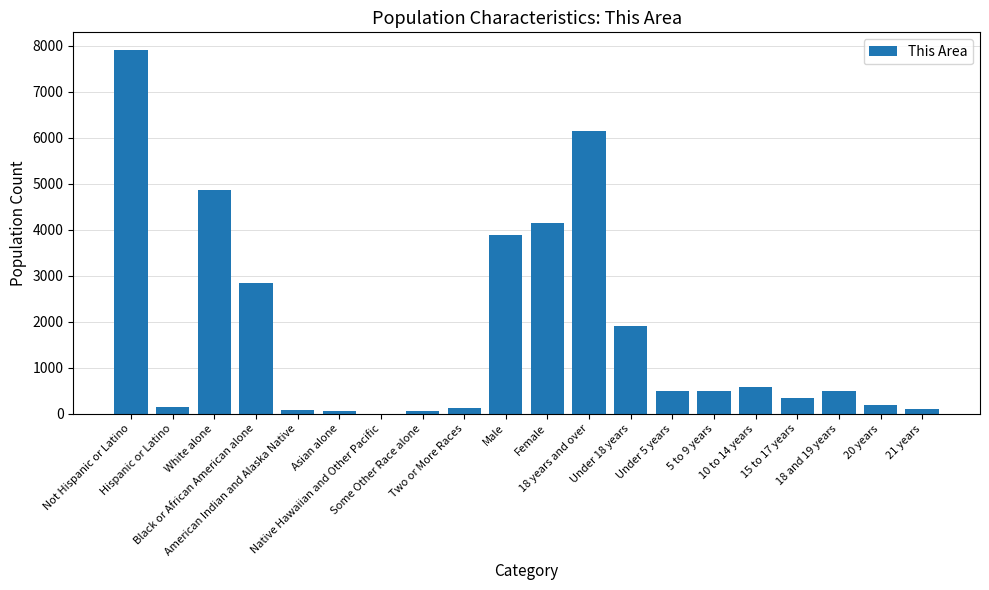

What is the greatest value displayed?

7902